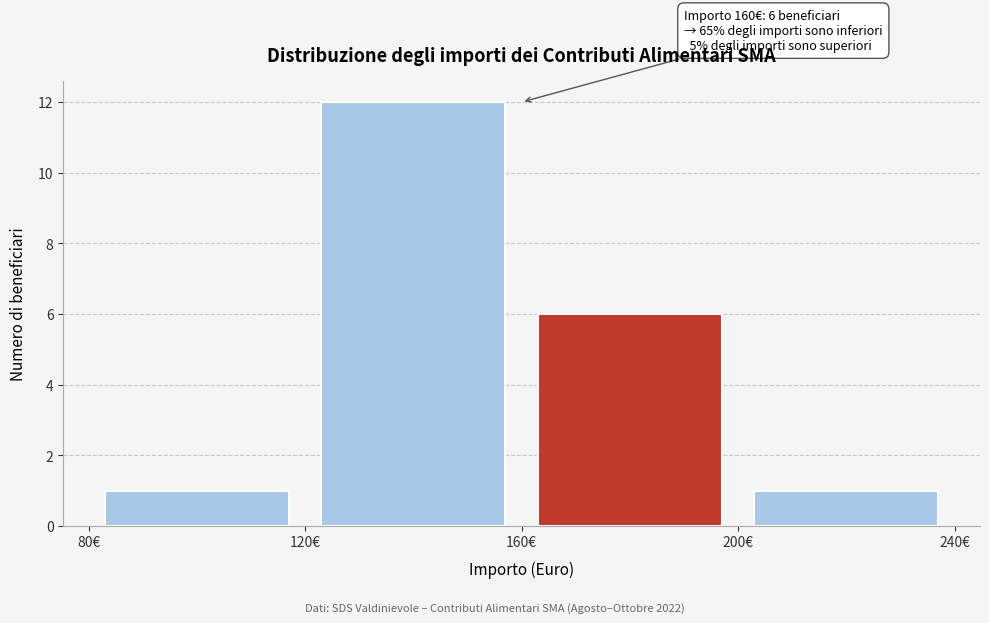

Over which range of the x-axis is the bar tallest?

120 to 160